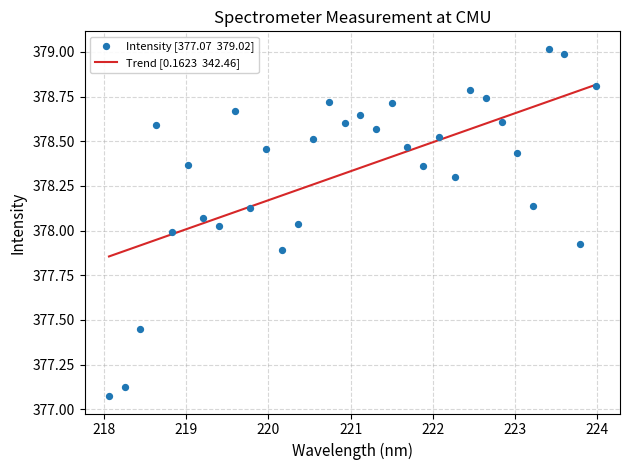

Which series has the largest Y range (max minus min)?

Intensity [377.07  379.02]